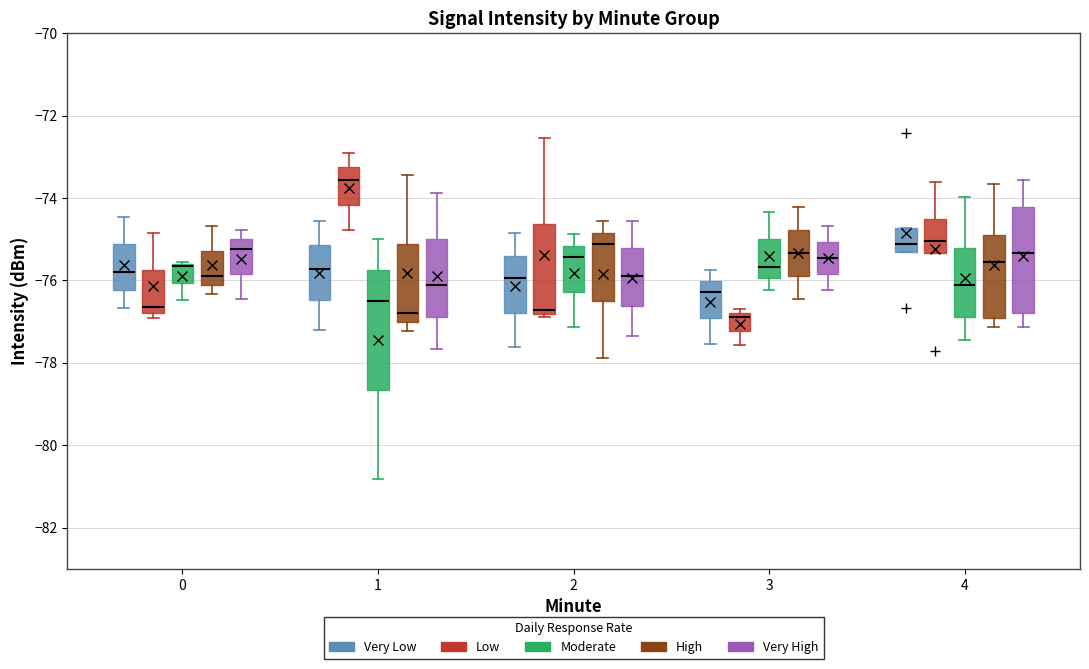

Reading left to right, read every box against the y-axis: the position of its median line, the range the box covers, and the ends of its whiskers. The values are not printed on the chart, so give them approximately, as read against the axis.

0 (Very Low): median -75.8, box -76.2 to -75.2, whiskers -76.6 to -74.4
0 (Low): median -76.6, box -76.8 to -75.8, whiskers -77.0 to -74.8
0 (Moderate): median -75.6 (drawn on the box's upper edge), box -76.0 to -75.6, whiskers -76.4 to -75.6
0 (High): median -75.8, box -76.2 to -75.2, whiskers -76.4 to -74.6
0 (Very High): median -75.2, box -75.8 to -75.0, whiskers -76.4 to -74.8
1 (Very Low): median -75.8, box -76.4 to -75.2, whiskers -77.2 to -74.6
1 (Low): median -73.6, box -74.2 to -73.2, whiskers -74.8 to -73.0
1 (Moderate): median -76.6, box -78.6 to -75.8, whiskers -80.8 to -75.0
1 (High): median -76.8, box -77.0 to -75.2, whiskers -77.2 to -73.4
1 (Very High): median -76.2, box -76.8 to -75.0, whiskers -77.6 to -73.8
2 (Very Low): median -76.0, box -76.8 to -75.4, whiskers -77.6 to -74.8
2 (Low): median -76.8 (just above the box's lower edge), box -76.8 to -74.6, whiskers -76.8 (just below the box's lower edge) to -72.6
2 (Moderate): median -75.4, box -76.2 to -75.2, whiskers -77.2 to -74.8
2 (High): median -75.2, box -76.6 to -74.8, whiskers -77.8 to -74.6
2 (Very High): median -75.8, box -76.6 to -75.2, whiskers -77.4 to -74.6
3 (Very Low): median -76.2, box -77.0 to -76.0, whiskers -77.6 to -75.8
3 (Low): median -76.8 (just below the box's upper edge), box -77.2 to -76.8, whiskers -77.6 to -76.6
3 (Moderate): median -75.6, box -76.0 to -75.0, whiskers -76.2 to -74.4
3 (High): median -75.4, box -75.8 to -74.8, whiskers -76.4 to -74.2
3 (Very High): median -75.4, box -75.8 to -75.0, whiskers -76.2 to -74.6
4 (Very Low): median -75.2 (just above the box's lower edge), box -75.2 to -74.8, whiskers -75.2 to -74.8
4 (Low): median -75.0, box -75.4 to -74.6, whiskers -75.4 to -73.6
4 (Moderate): median -76.2, box -76.8 to -75.2, whiskers -77.4 to -74.0
4 (High): median -75.6, box -77.0 to -74.8, whiskers -77.2 to -73.6
4 (Very High): median -75.4, box -76.8 to -74.2, whiskers -77.2 to -73.6